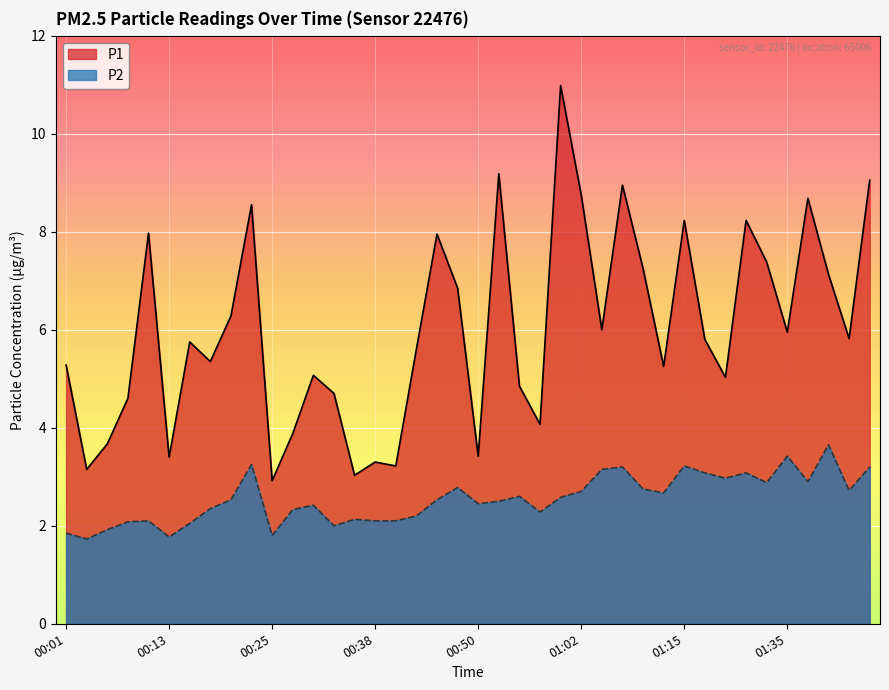

What is the difference between the maximum and minimum values in the P1 series?

8.1